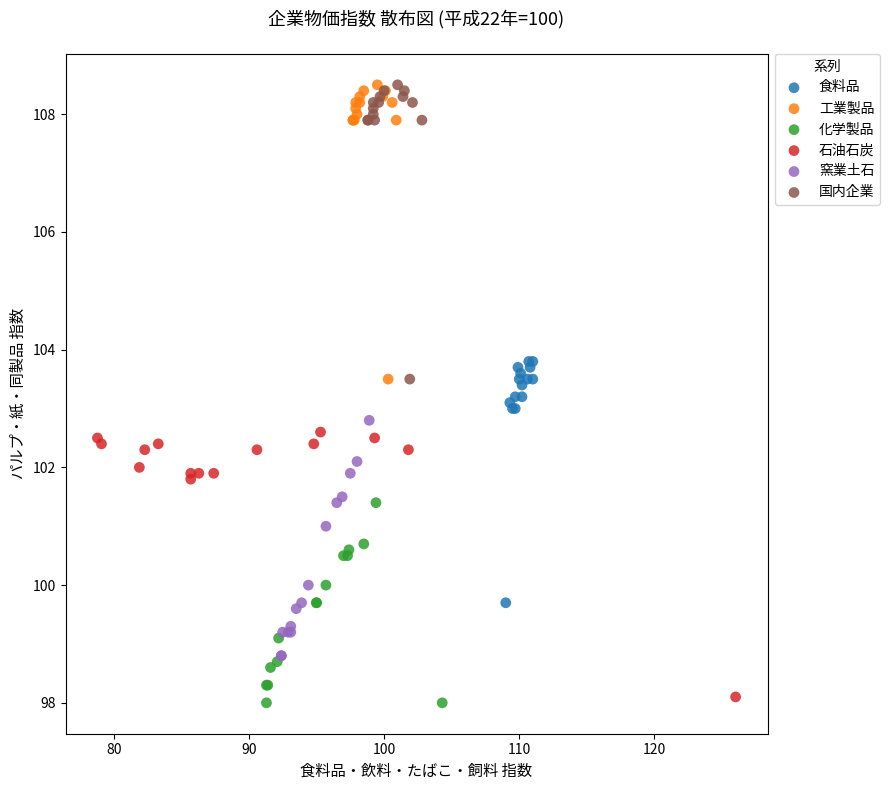

Which series reaches the minimum Y coordinate?

化学製品